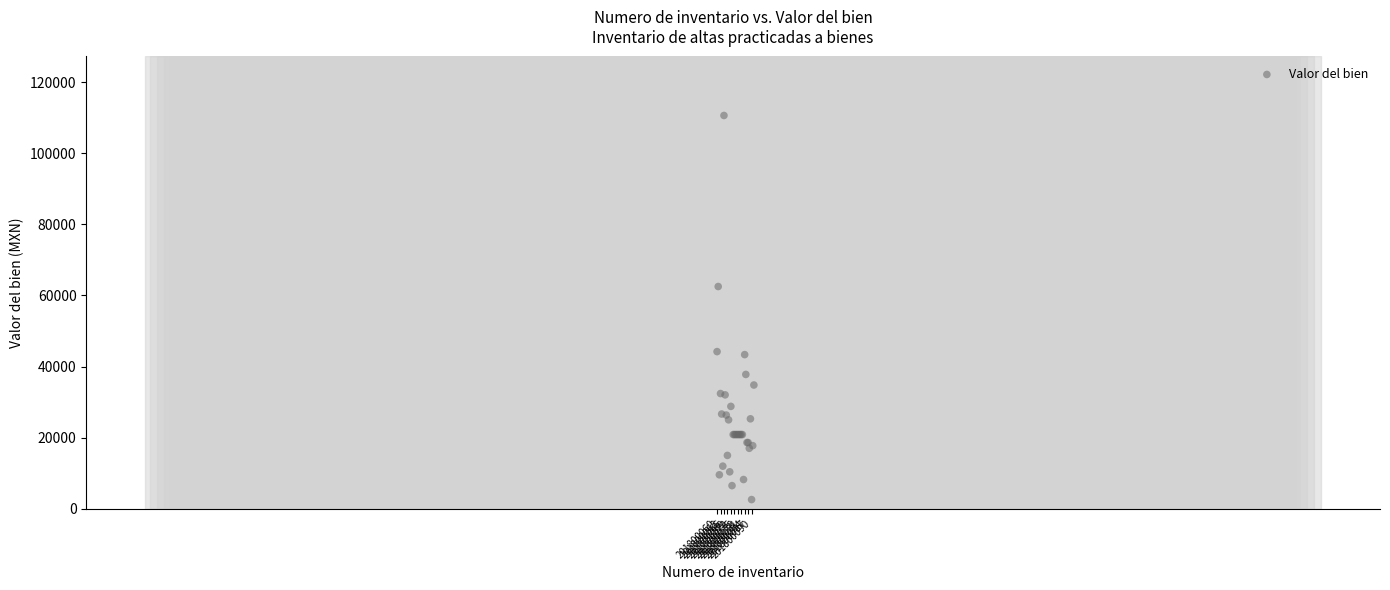

What Y value in the scatter plot is closest to 56589?

62496.8